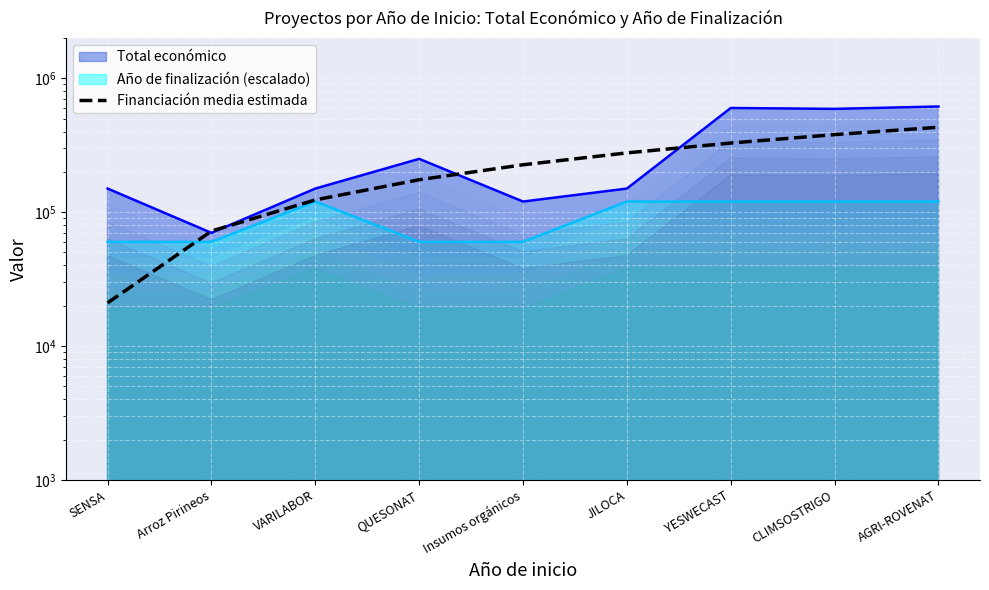

What is the ratio of the value at SENSA to the value at Insumos orgánicos?

0.1